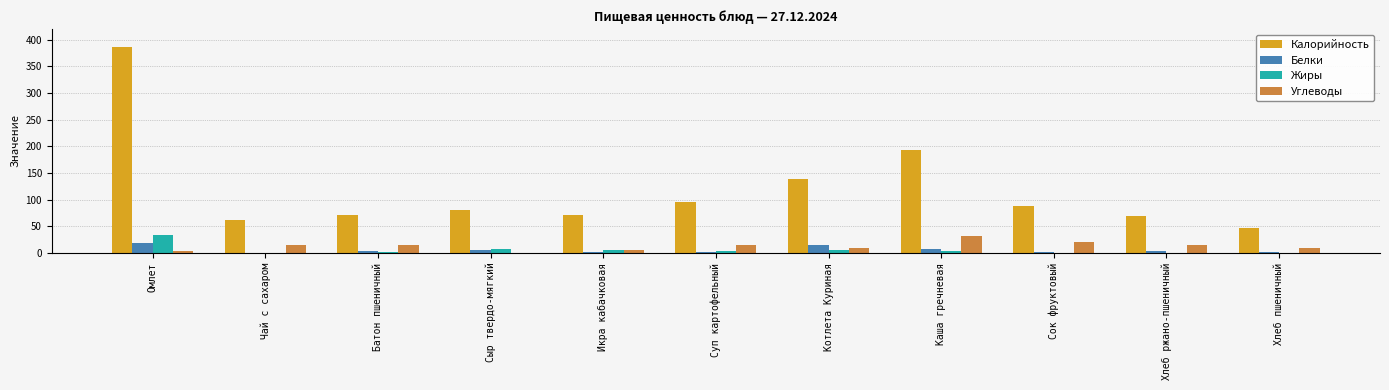

Does the chart contain stacked bars?

No